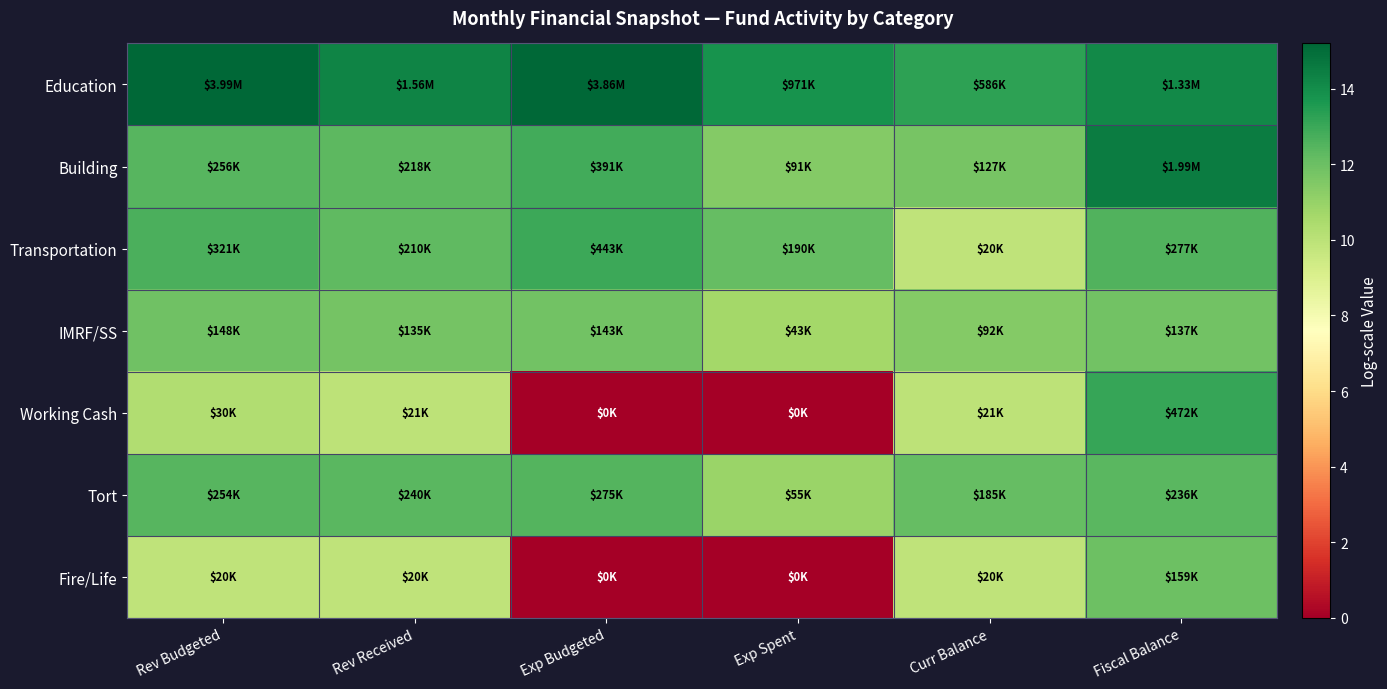

At which category does the chart reach its peak across all series?

Rev Budgeted